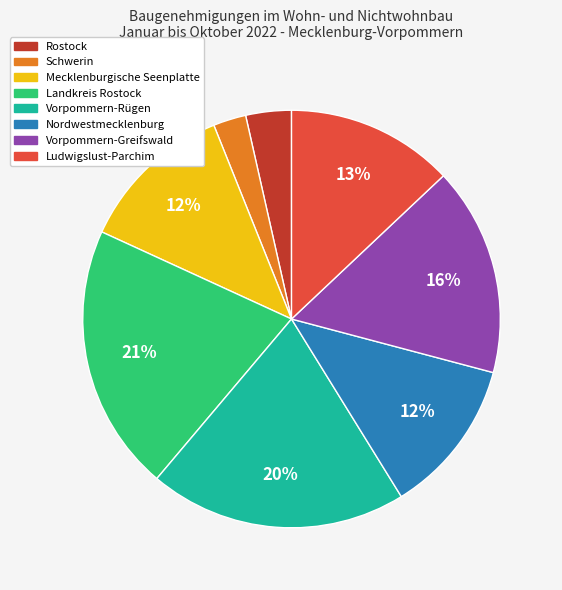

To the nearest percent, what is the difference between the Schwerin and Vorpommern-Rügen slice percentages?

17%